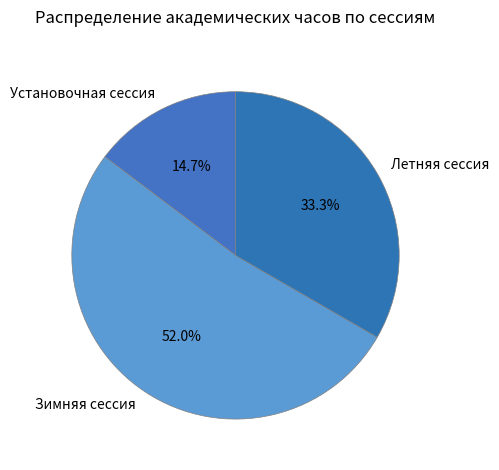

What is the total percentage of Зимняя сессия and Летняя сессия?

85.3%